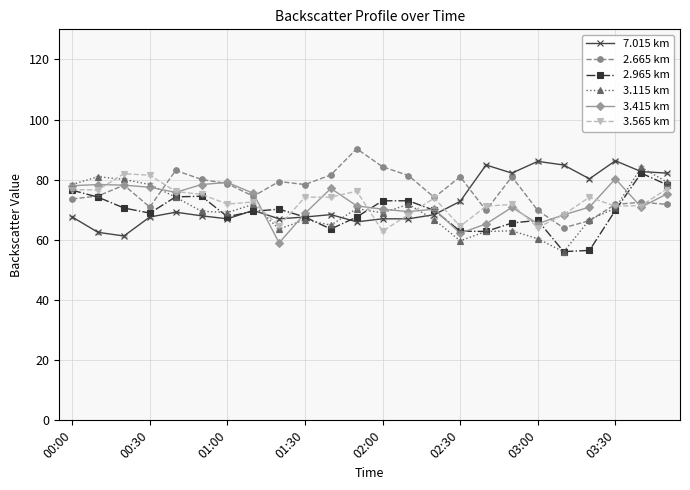

In 2.965 km, how many points are lower than both neighbors (excluding endpoints)?

5